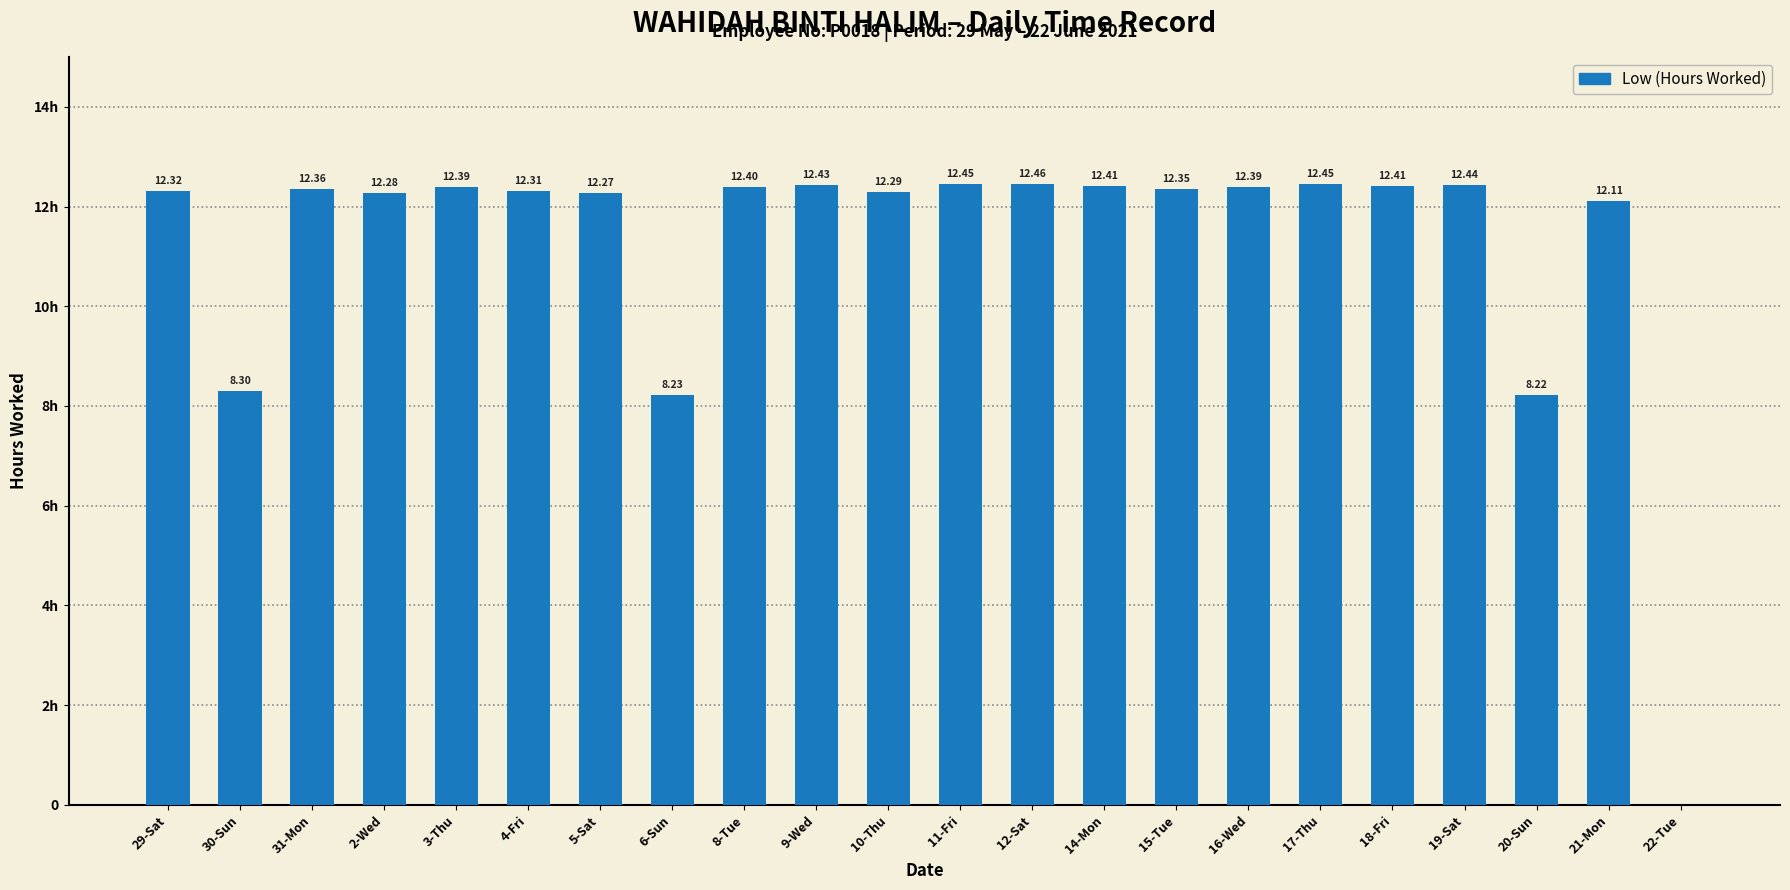

Reading right to left, what are all the values shown in this chart?

0.0	12.1	8.2	12.4	12.4	12.4	12.4	12.3	12.4	12.5	12.4	12.3	12.4	12.4	8.2	12.3	12.3	12.4	12.3	12.4	8.3	12.3